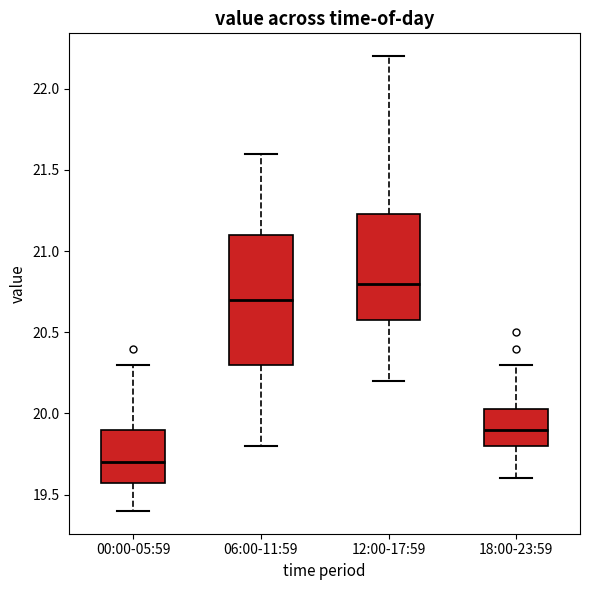

Comparing the boxes themselves (not the whiskers), which one is the tallest?

06:00-11:59